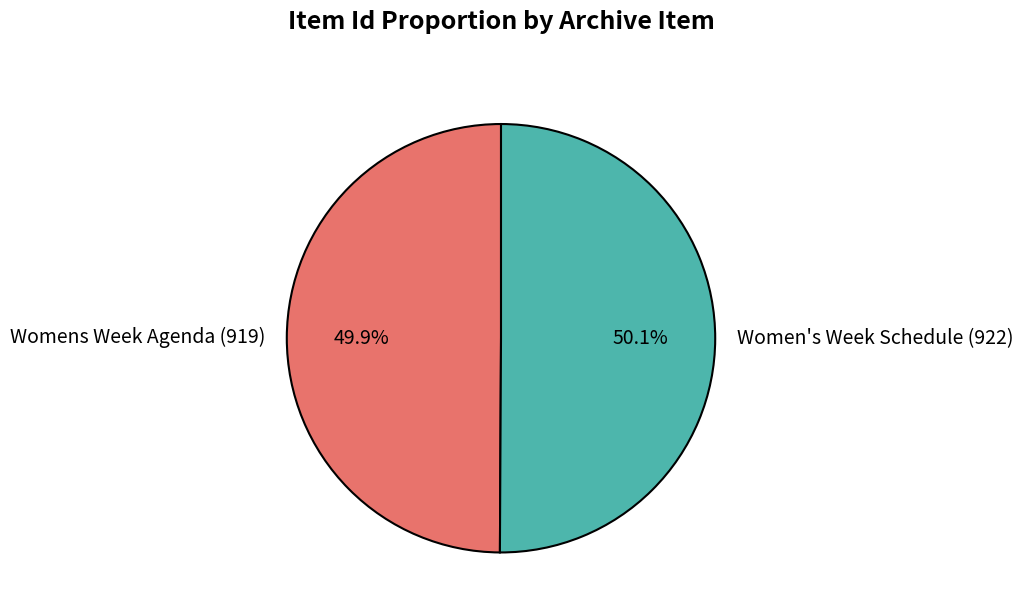

To the nearest percent, what is the combined percentage of Womens Week Agenda (919) and Women's Week Schedule (922)?

100%